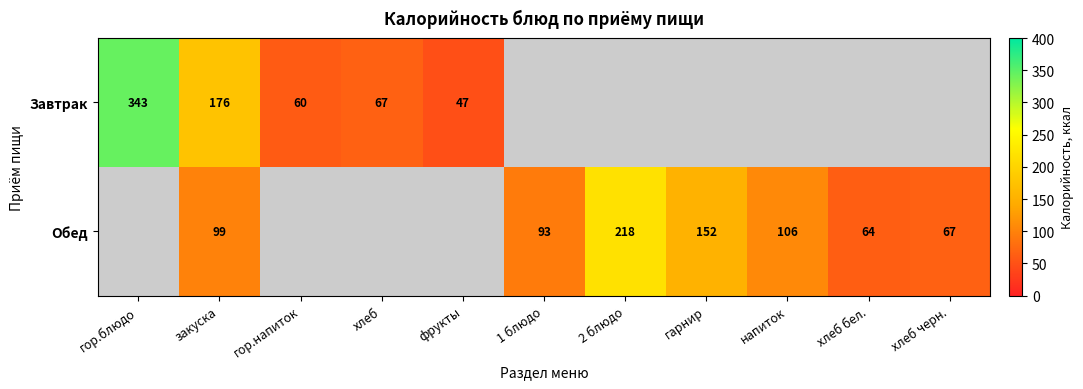

Count the number of categories in the chart.

11